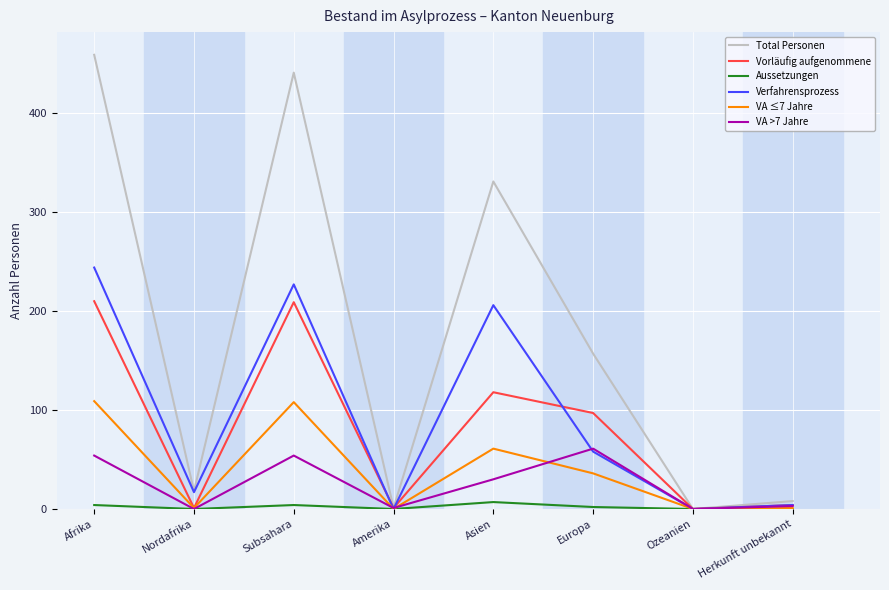

True or false: Verfahrensprozess has a value of 4 at Herkunft unbekannt.

True